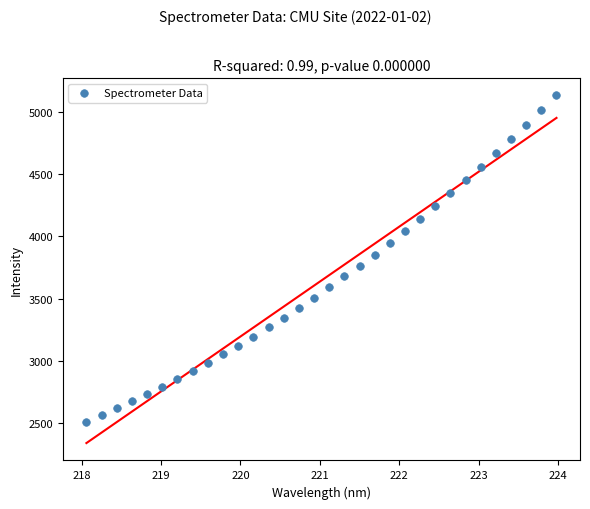

What is the range of X values (max minus min)?

5.9